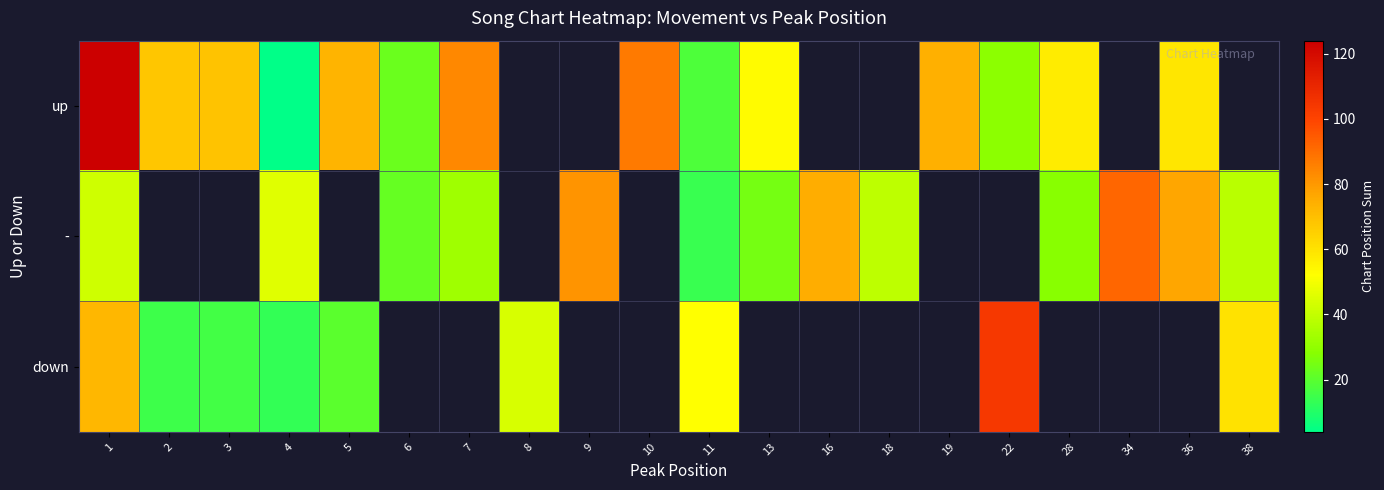

Read the row_2 value at 8.

44.0